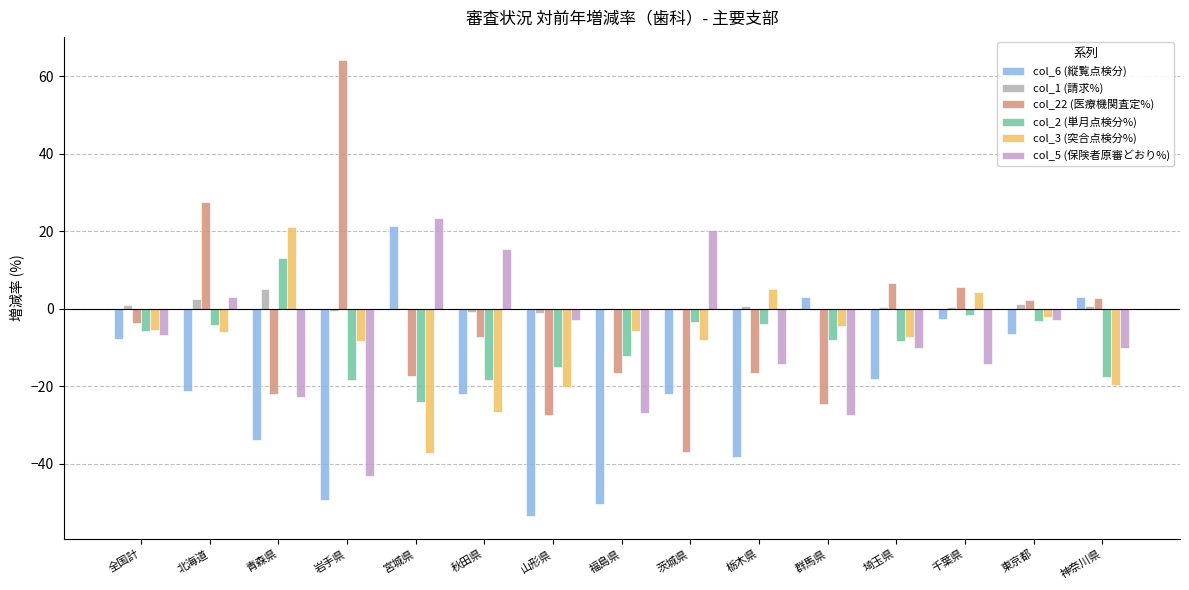

What are all the series names shown in the legend?

col_6 (縦覧点検分), col_1 (請求%), col_22 (医療機関査定%), col_2 (単月点検分%), col_3 (突合点検分%), col_5 (保険者原審どおり%)